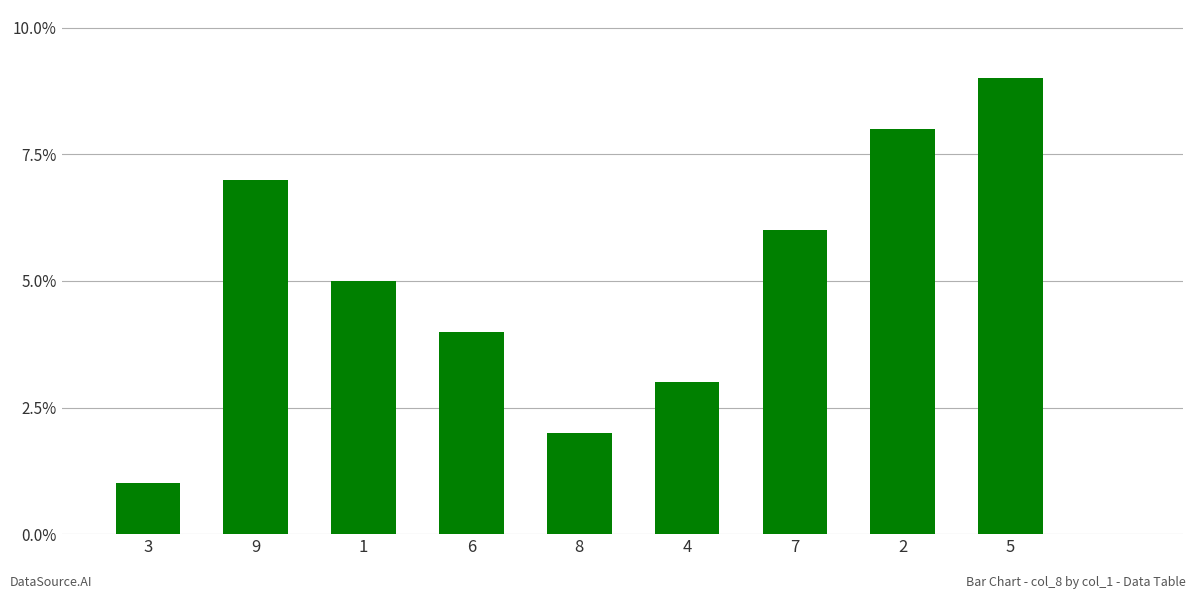

At which label does the data first exceed 5?

9